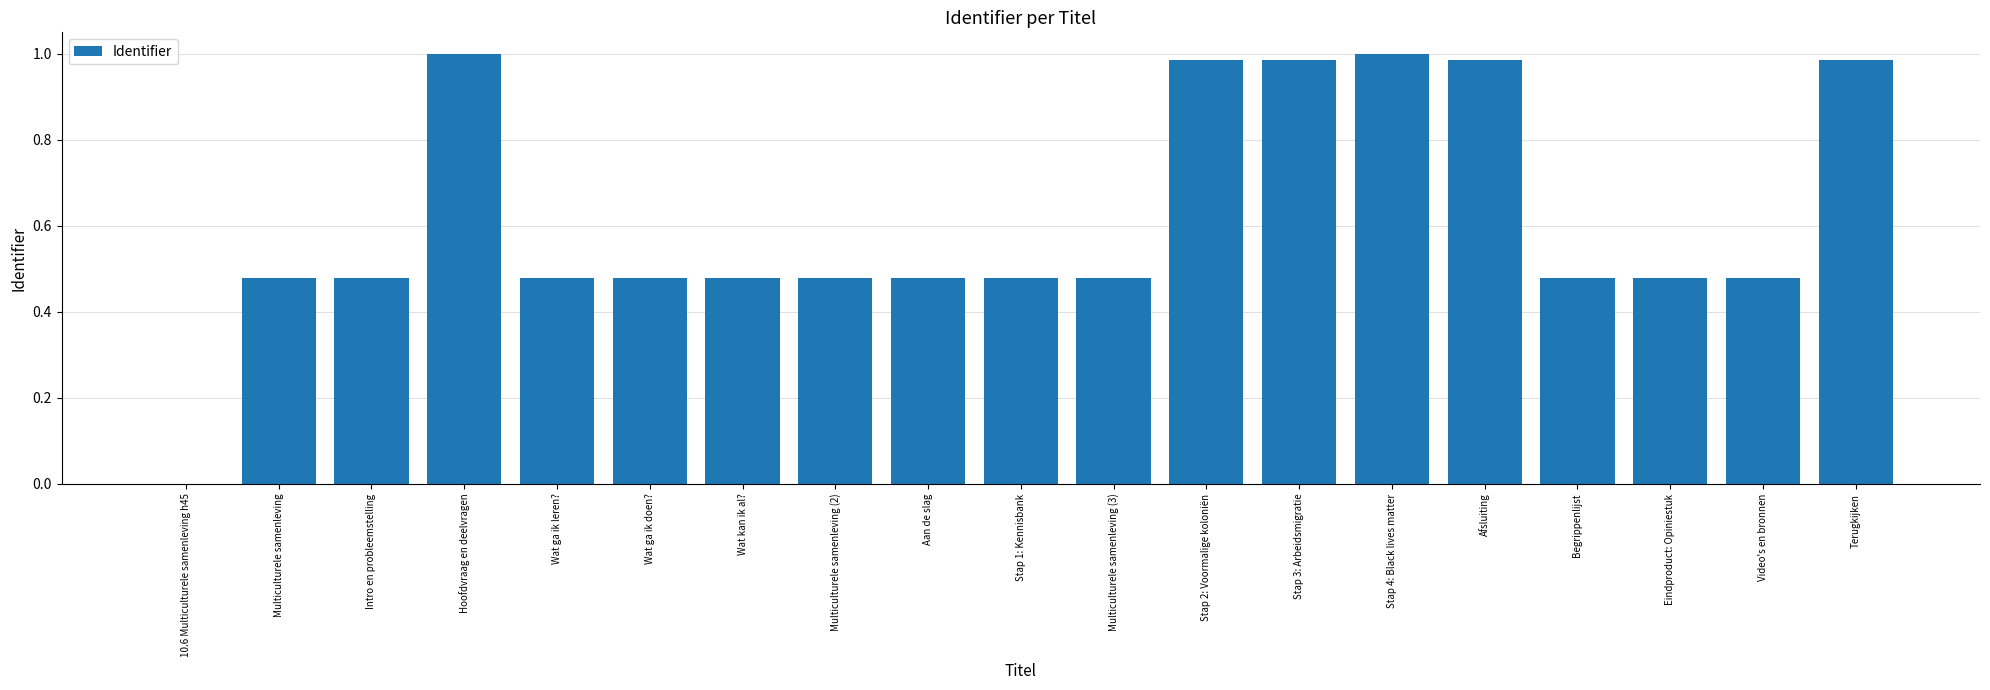

Is it true that the value at Terugkijken is 0.7?

False